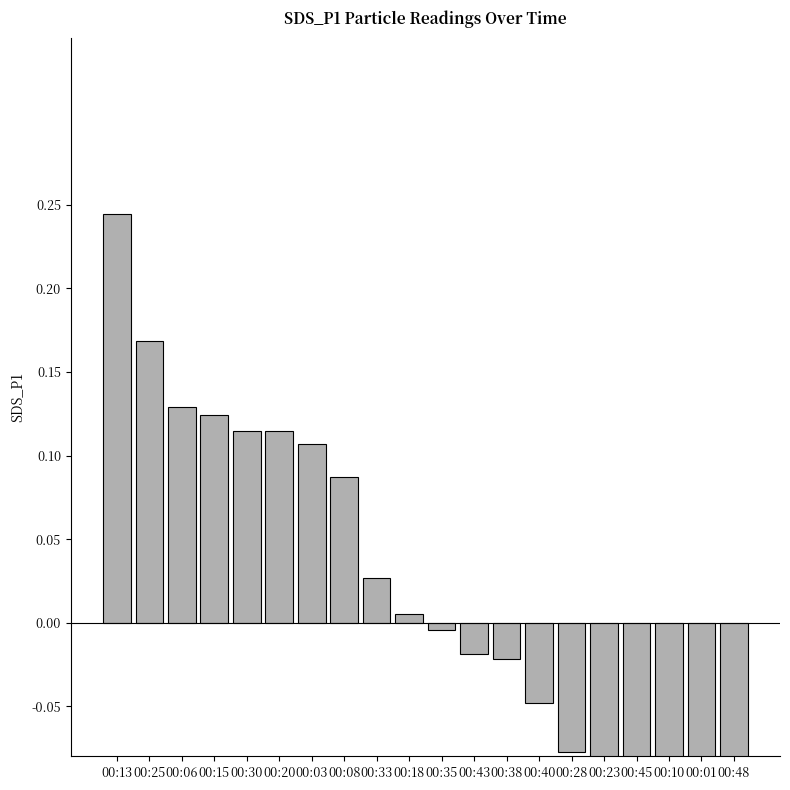

Reading right to left, extract all data points from this chart.

00:48=-0.3	00:01=-0.2	00:10=-0.2	00:45=-0.1	00:23=-0.1	00:28=-0.1	00:40=-0.0	00:38=-0.0	00:43=-0.0	00:35=-0.0	00:18=0.0	00:33=0.0	00:08=0.1	00:03=0.1	00:20=0.1	00:30=0.1	00:15=0.1	00:06=0.1	00:25=0.2	00:13=0.2